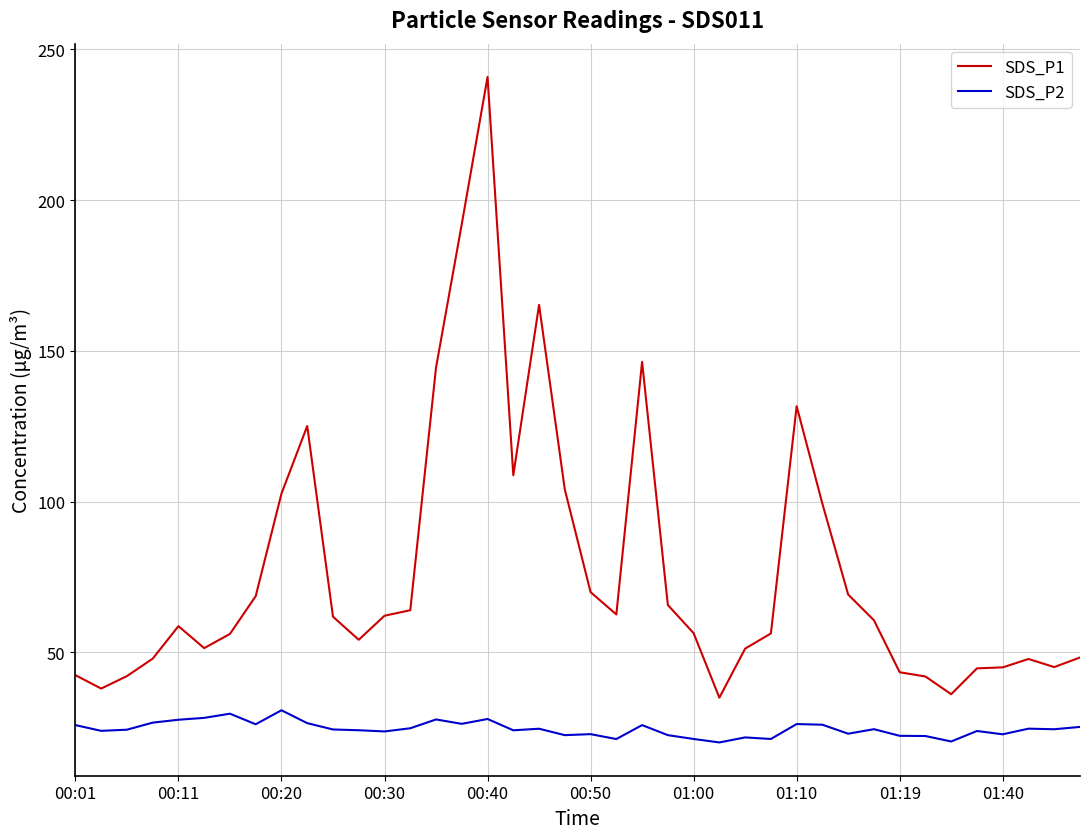

At how many categories does at least one series exceed 188?

2